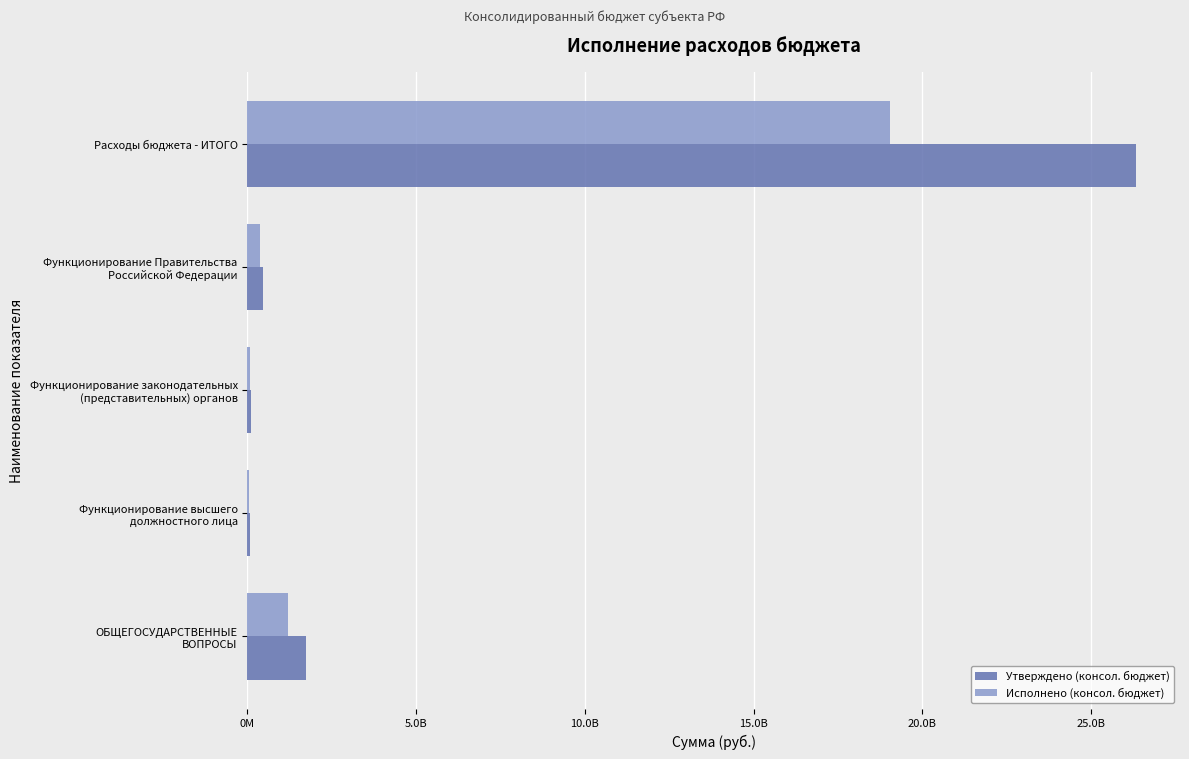

What are all the series names shown in the legend?

Утверждено (консол. бюджет), Исполнено (консол. бюджет)